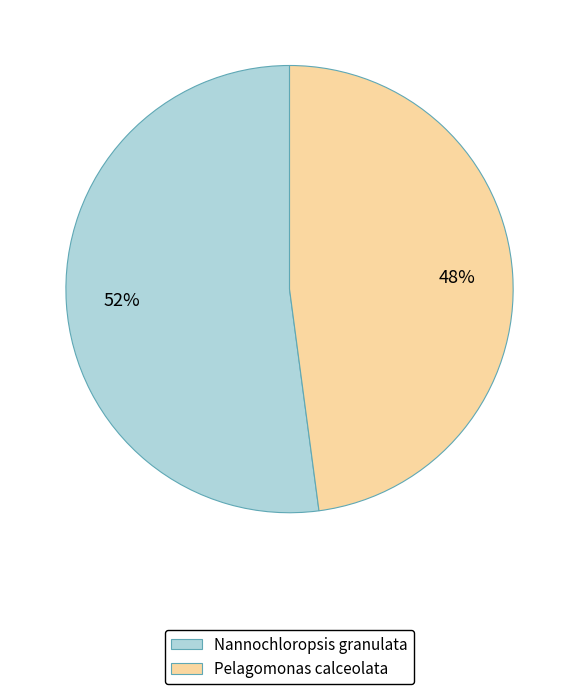

To the nearest percent, what is the average slice percentage?

50%